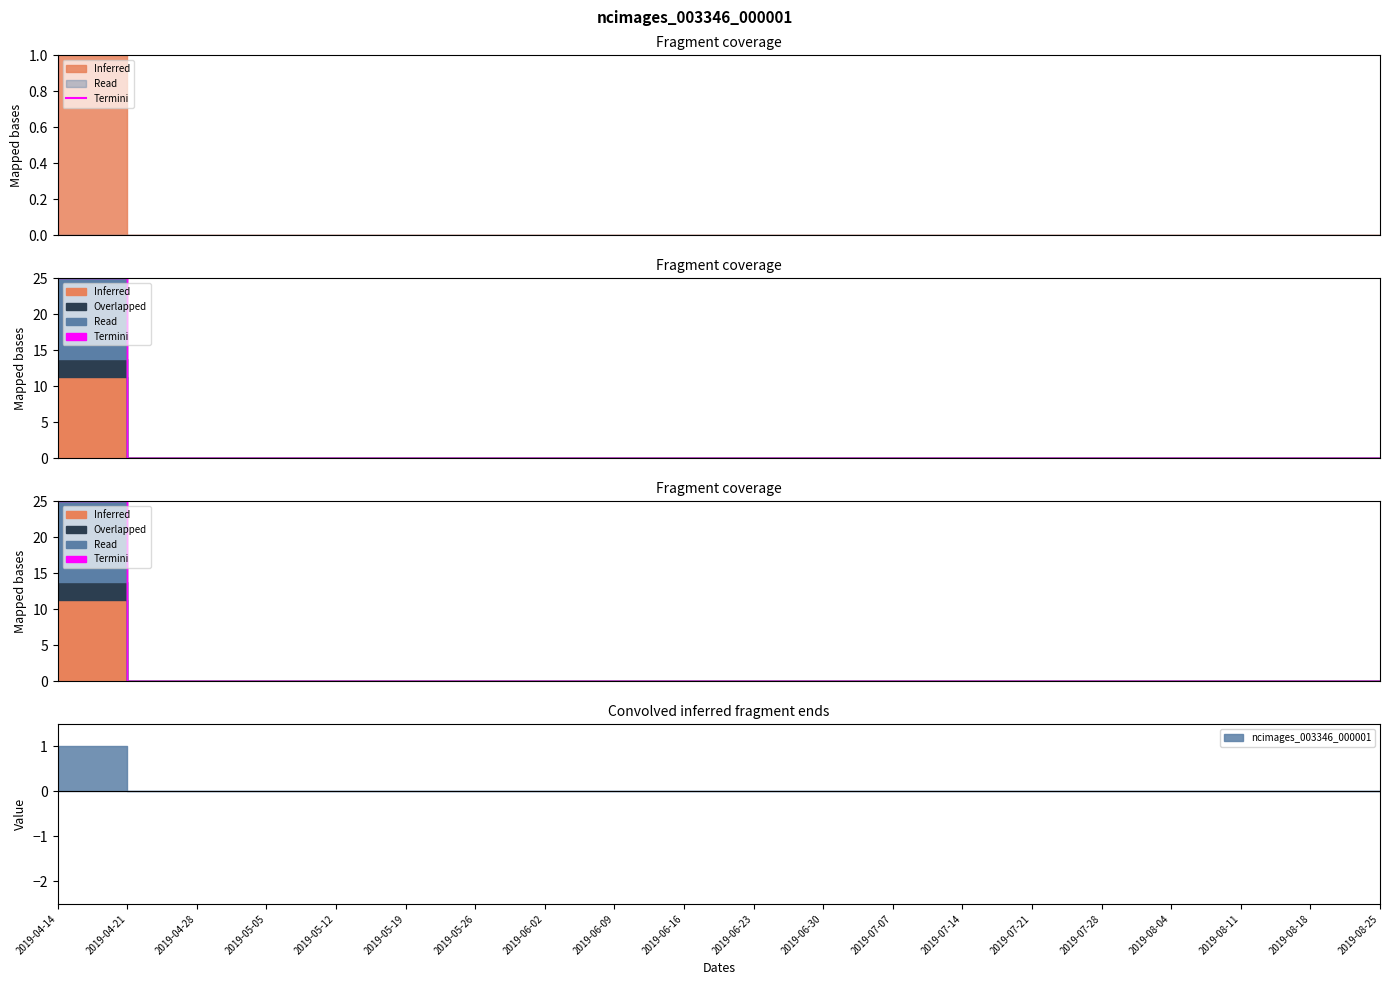

Does the chart display data point markers on the line(s)?

No